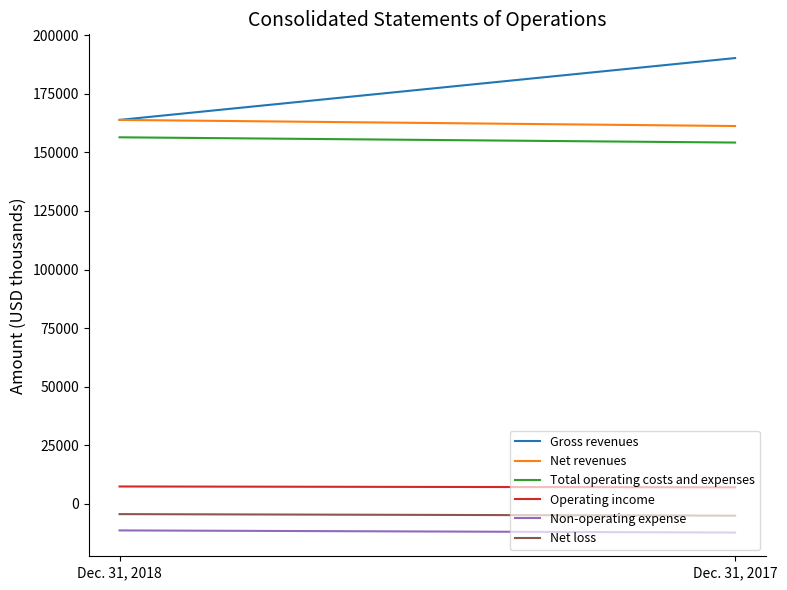

How many lines are shown in the chart?

6